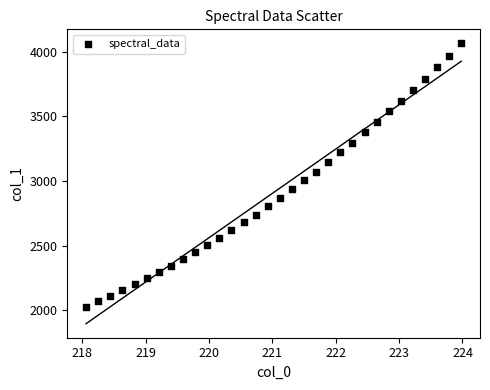

What is the range of X values (max minus min)?

5.9